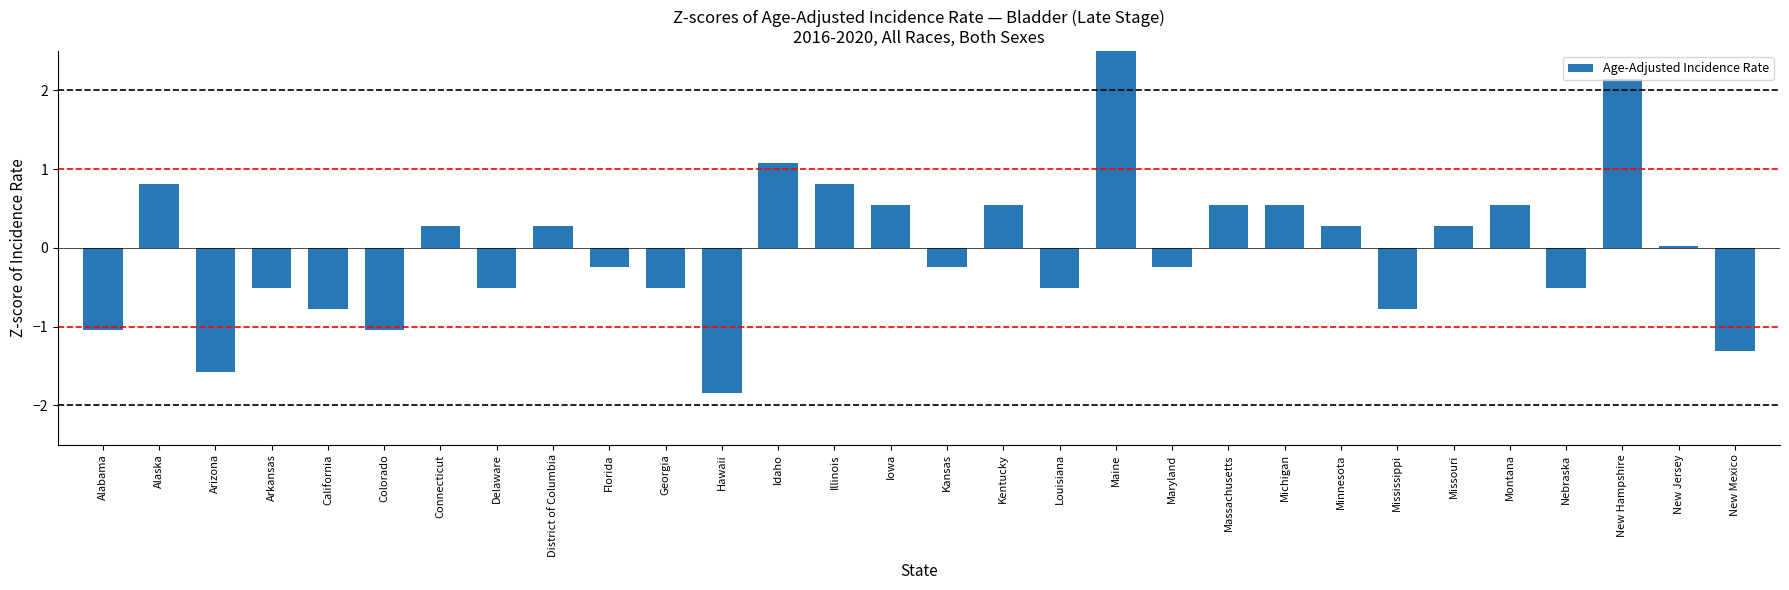

How many data points are less than 0?

15